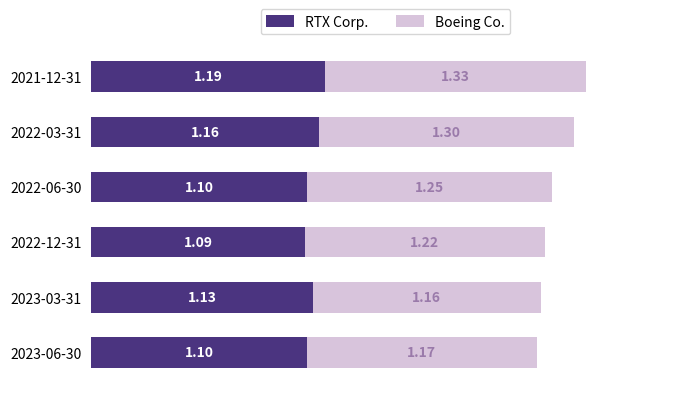

What is the average value of the RTX Corp. series?

1.1